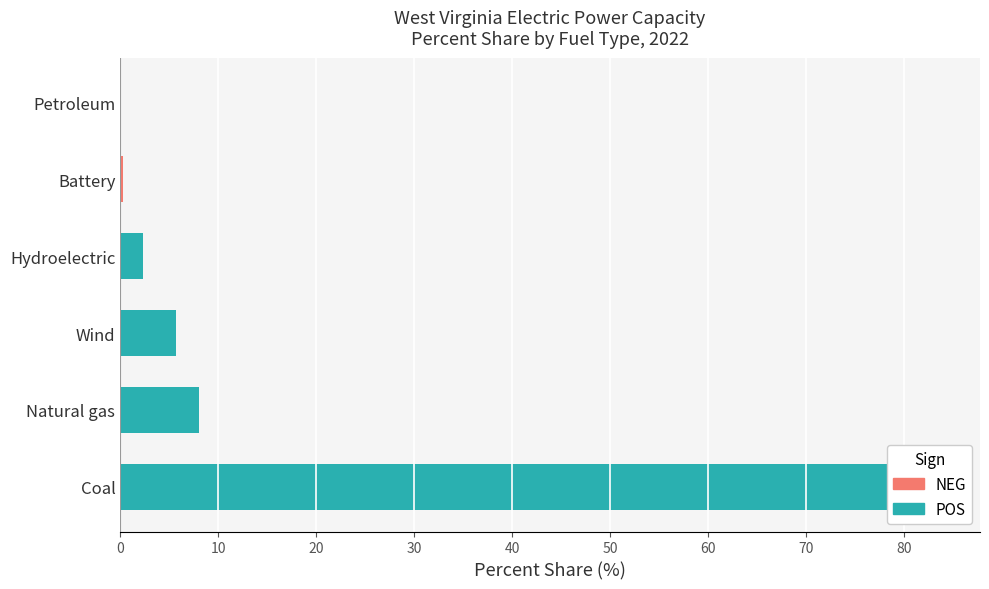

How many data points does each series have?

6